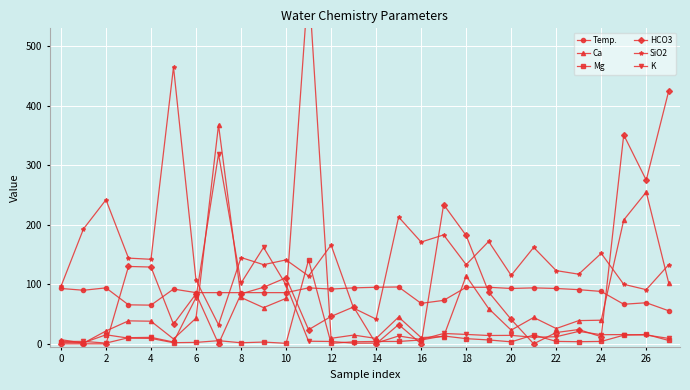

Where does the Temp. series first go above 91?

0